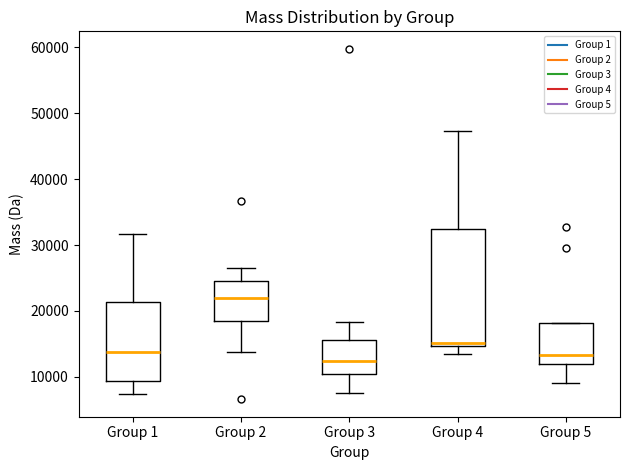

Which box's median line is the lowest?

Group 3